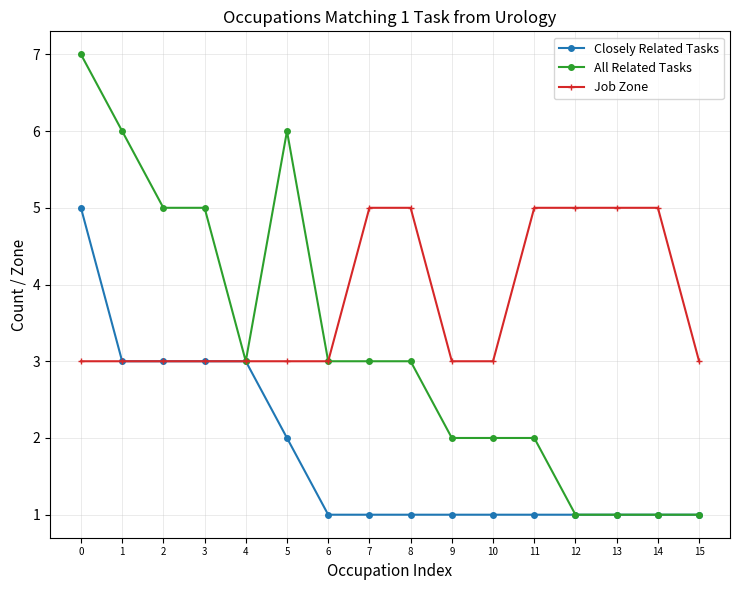

Does the chart have visible grid lines?

Yes